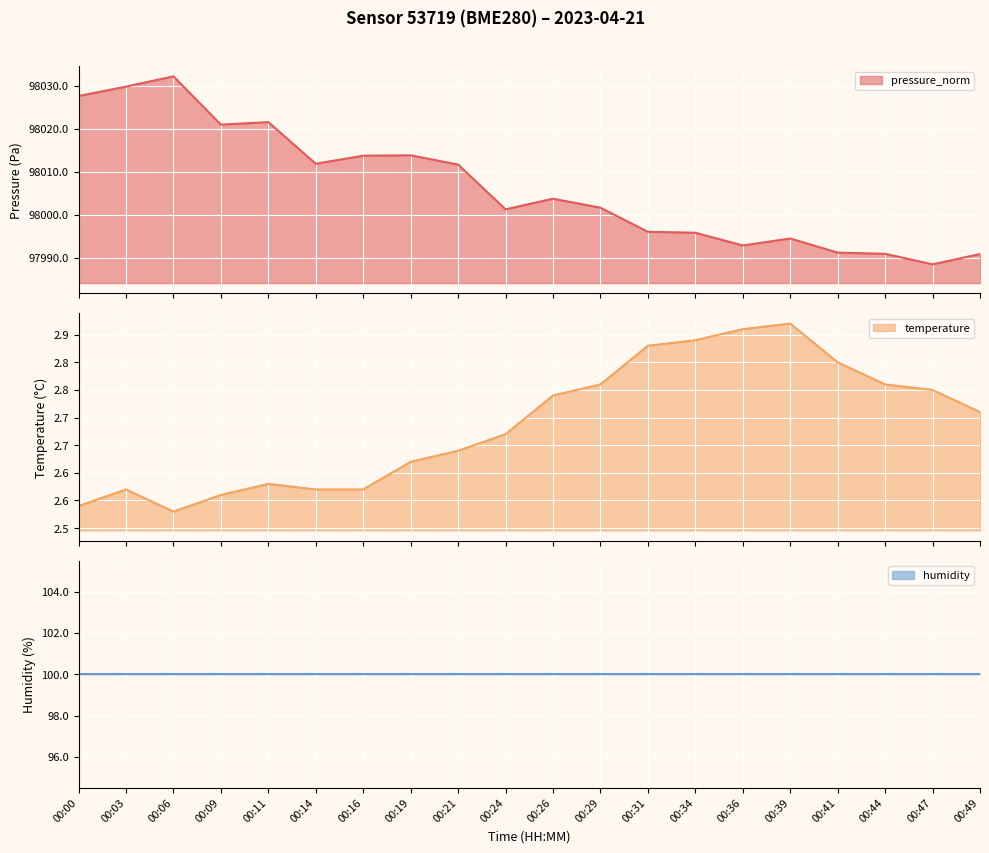

What is the value of the humidity_line point at the 5th from the left?

100.0